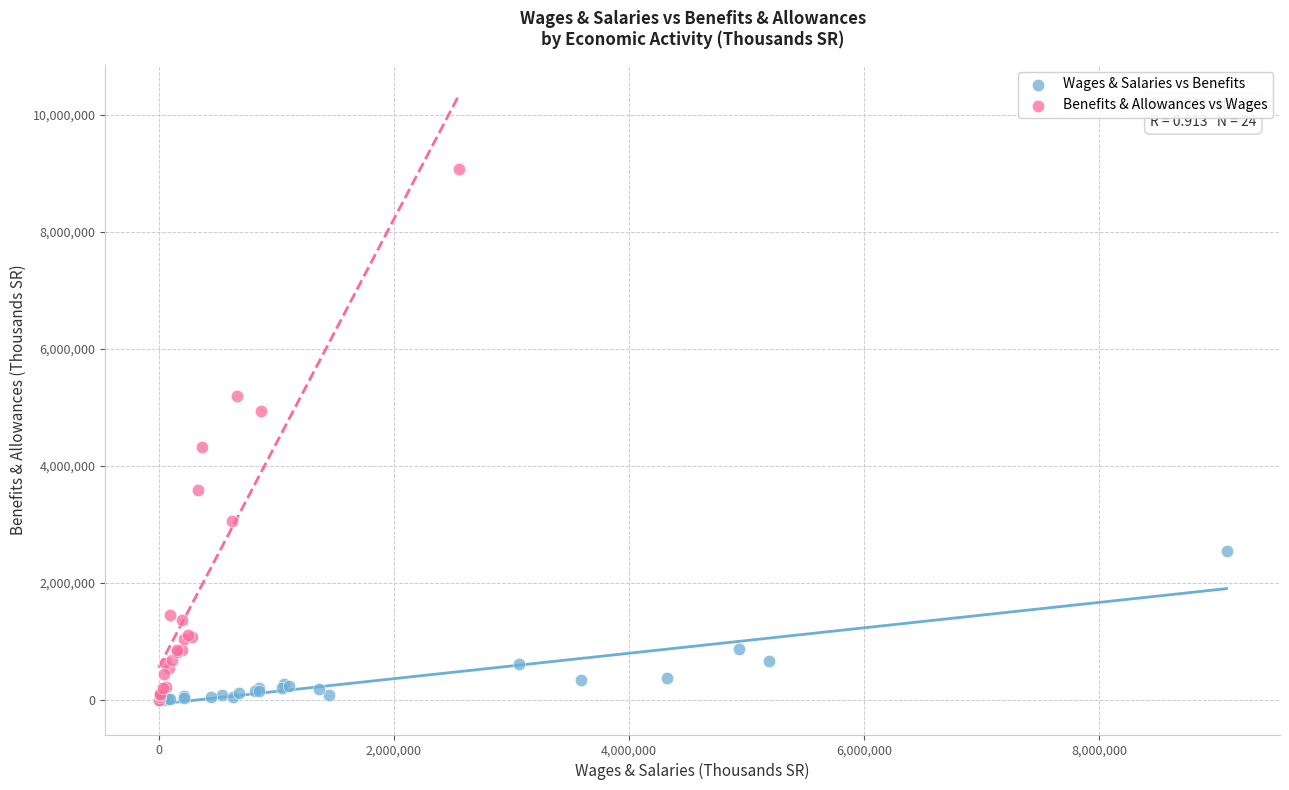

Which series has the largest Y range (max minus min)?

Benefits & Allowances vs Wages